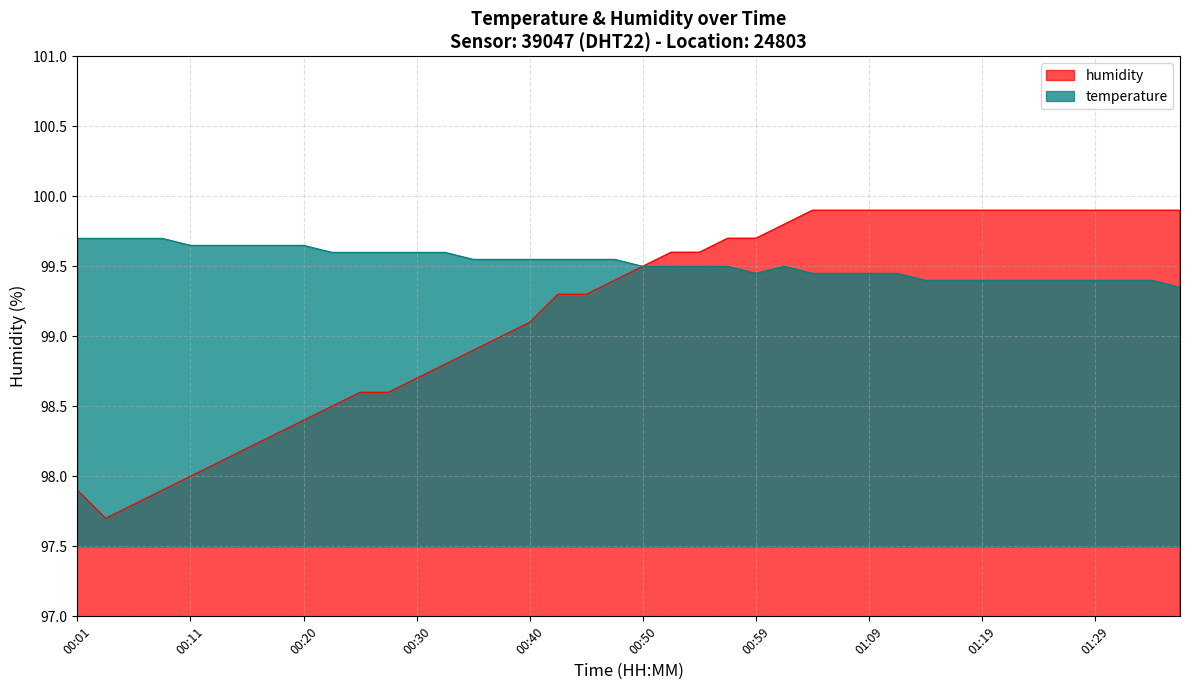

Reading left to right, what are all the values shown in this chart?

temperature: 00:01=99.7	00:03=99.7	00:06=99.7	00:08=99.7	00:11=99.7	00:13=99.7	00:16=99.7	00:18=99.7	00:20=99.7	00:23=99.6	00:25=99.6	00:28=99.6	00:30=99.6	00:33=99.6	00:35=99.5	00:37=99.5	00:40=99.5	00:42=99.5	00:45=99.5	00:47=99.5	00:50=99.5	00:52=99.5	00:55=99.5	00:57=99.5	00:59=99.5	01:02=99.5	01:04=99.5	01:07=99.5	01:09=99.5	01:12=99.5	01:14=99.4	01:16=99.4	01:19=99.4	01:21=99.4	01:24=99.4	01:26=99.4	01:29=99.4	01:31=99.4	01:34=99.4	01:36=99.3
humidity: 00:01=97.9	00:03=97.7	00:06=97.8	00:08=97.9	00:11=98.0	00:13=98.1	00:16=98.2	00:18=98.3	00:20=98.4	00:23=98.5	00:25=98.6	00:28=98.6	00:30=98.7	00:33=98.8	00:35=98.9	00:37=99.0	00:40=99.1	00:42=99.3	00:45=99.3	00:47=99.4	00:50=99.5	00:52=99.6	00:55=99.6	00:57=99.7	00:59=99.7	01:02=99.8	01:04=99.9	01:07=99.9	01:09=99.9	01:12=99.9	01:14=99.9	01:16=99.9	01:19=99.9	01:21=99.9	01:24=99.9	01:26=99.9	01:29=99.9	01:31=99.9	01:34=99.9	01:36=99.9